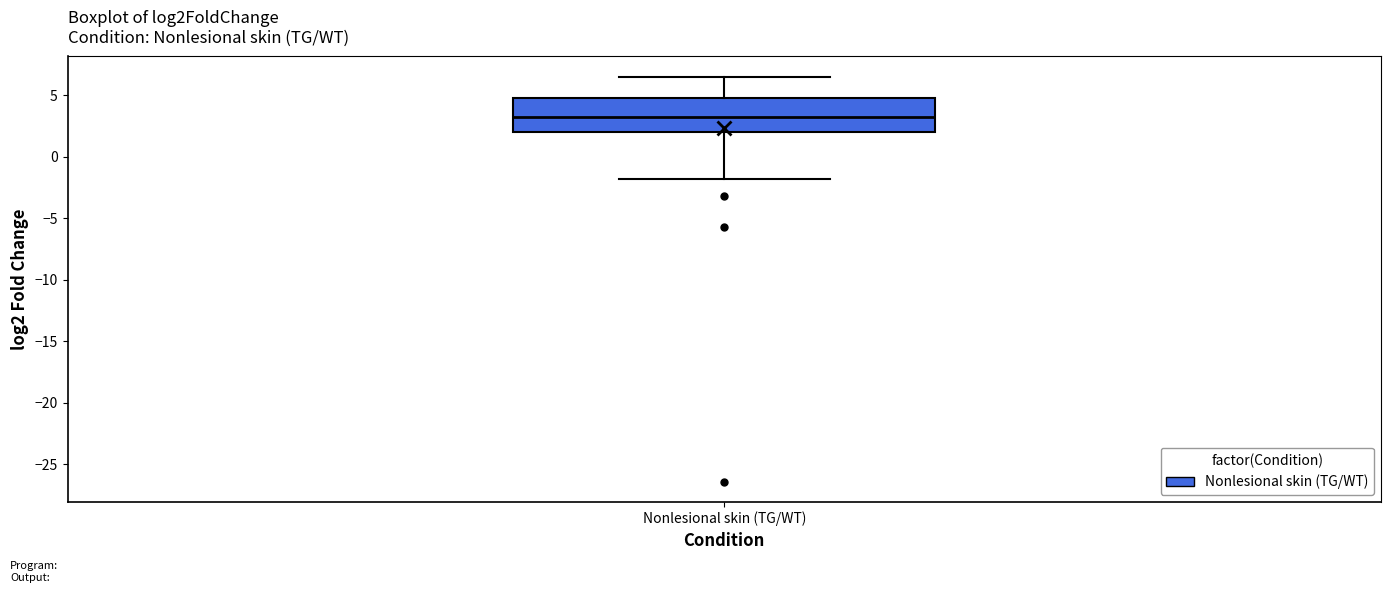

Transcribe this box plot: give where the median line is, the range the box spans, and where the two whiskers end, as read against the y-axis. The values are not printed on the chart, so give them approximately, as read against the axis.

median 3.0, box 2.0 to 5.0, whiskers -2.0 to 6.5